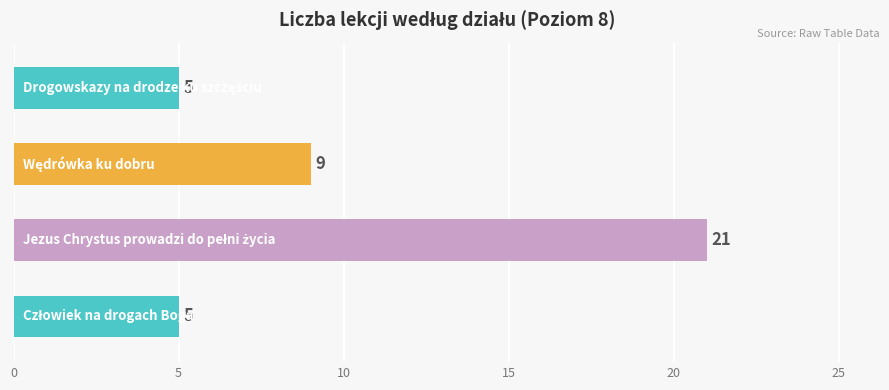

Is it true that Nr porządkowy lekcji equals 15 at Wędrówka ku dobru?

False